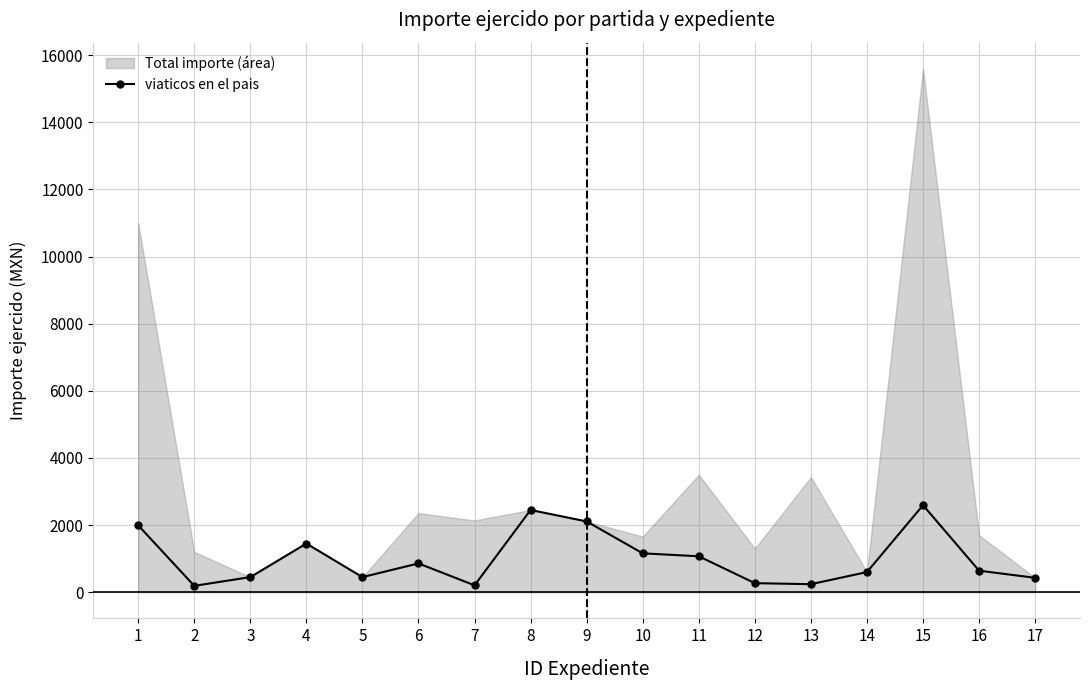

How many values in the viaticos en el pais series are below 641?

8